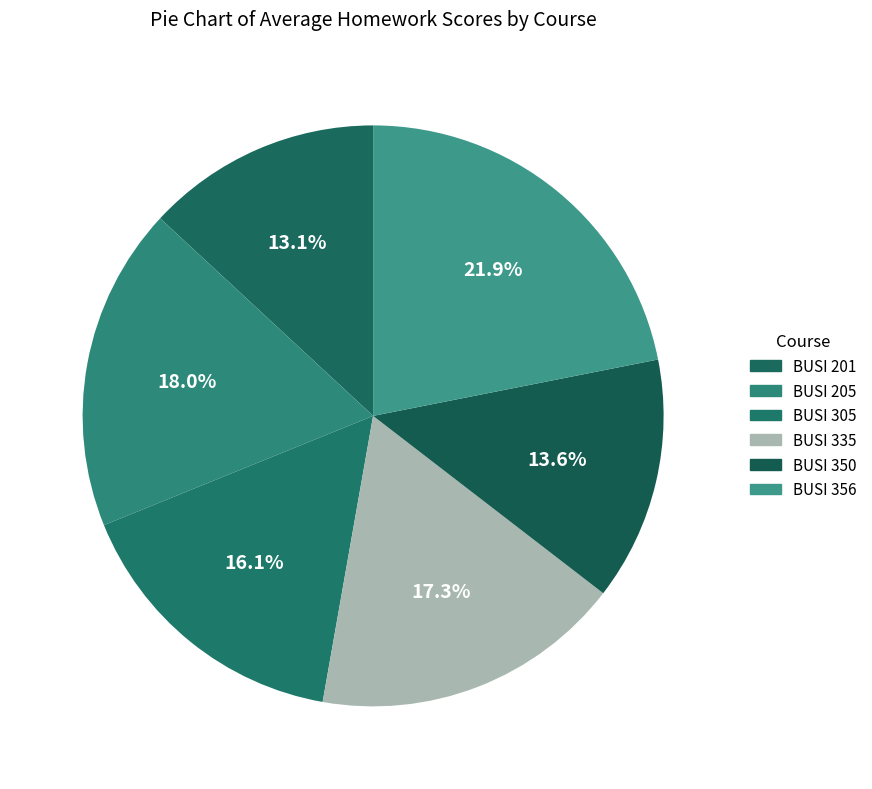

The BUSI 305 slice represents 16% of the pie. True or false?

True